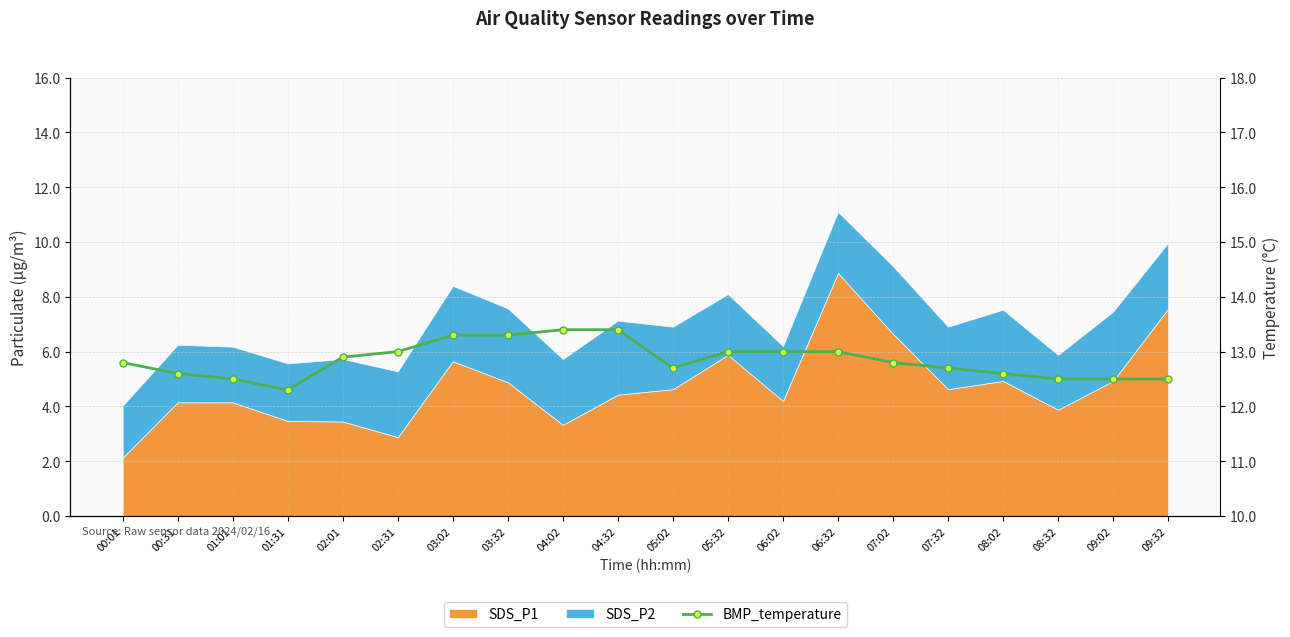

True or false: there are more than 0 points higher than both neighbors.

False